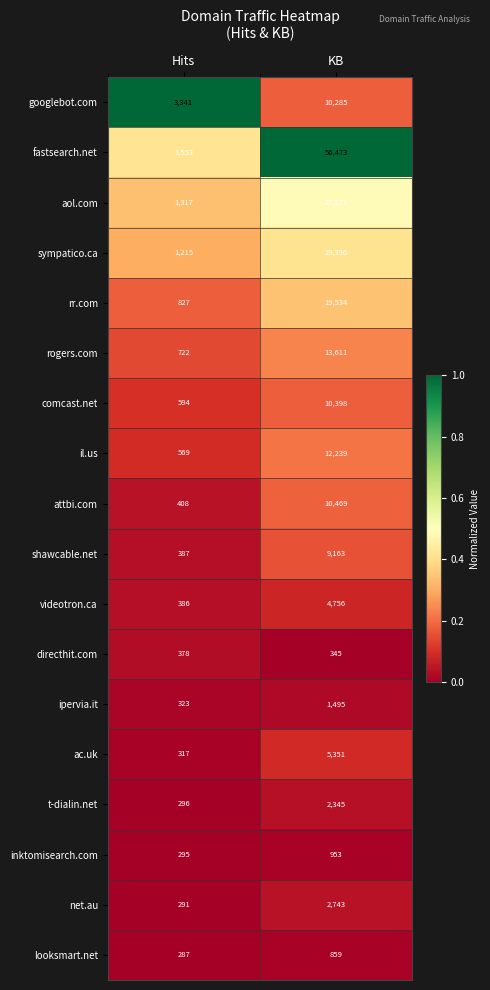

At which label is googlebot.com closest to 6813?

Hits